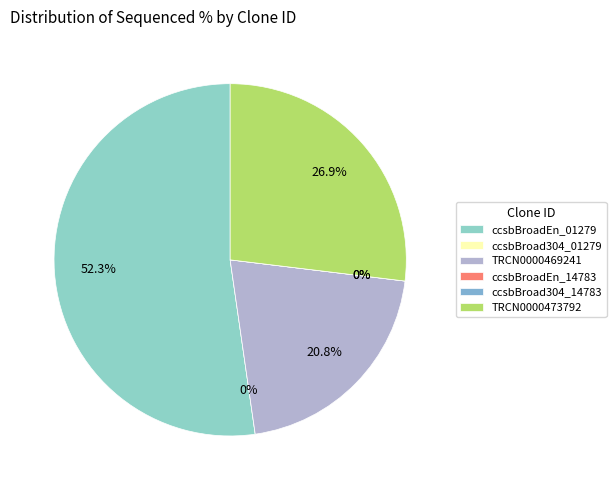

Does any single category account for the majority?

Yes